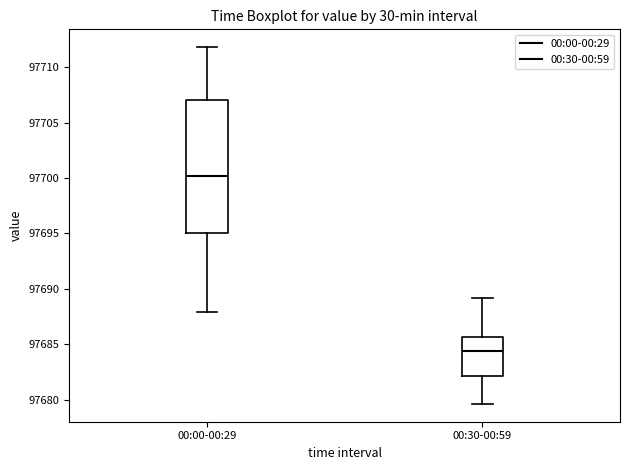

Where does the lower whisker of the box for 00:00-00:29 end on the y-axis? The values are not printed on the chart, so give them approximately, as read against the axis.

97688.0